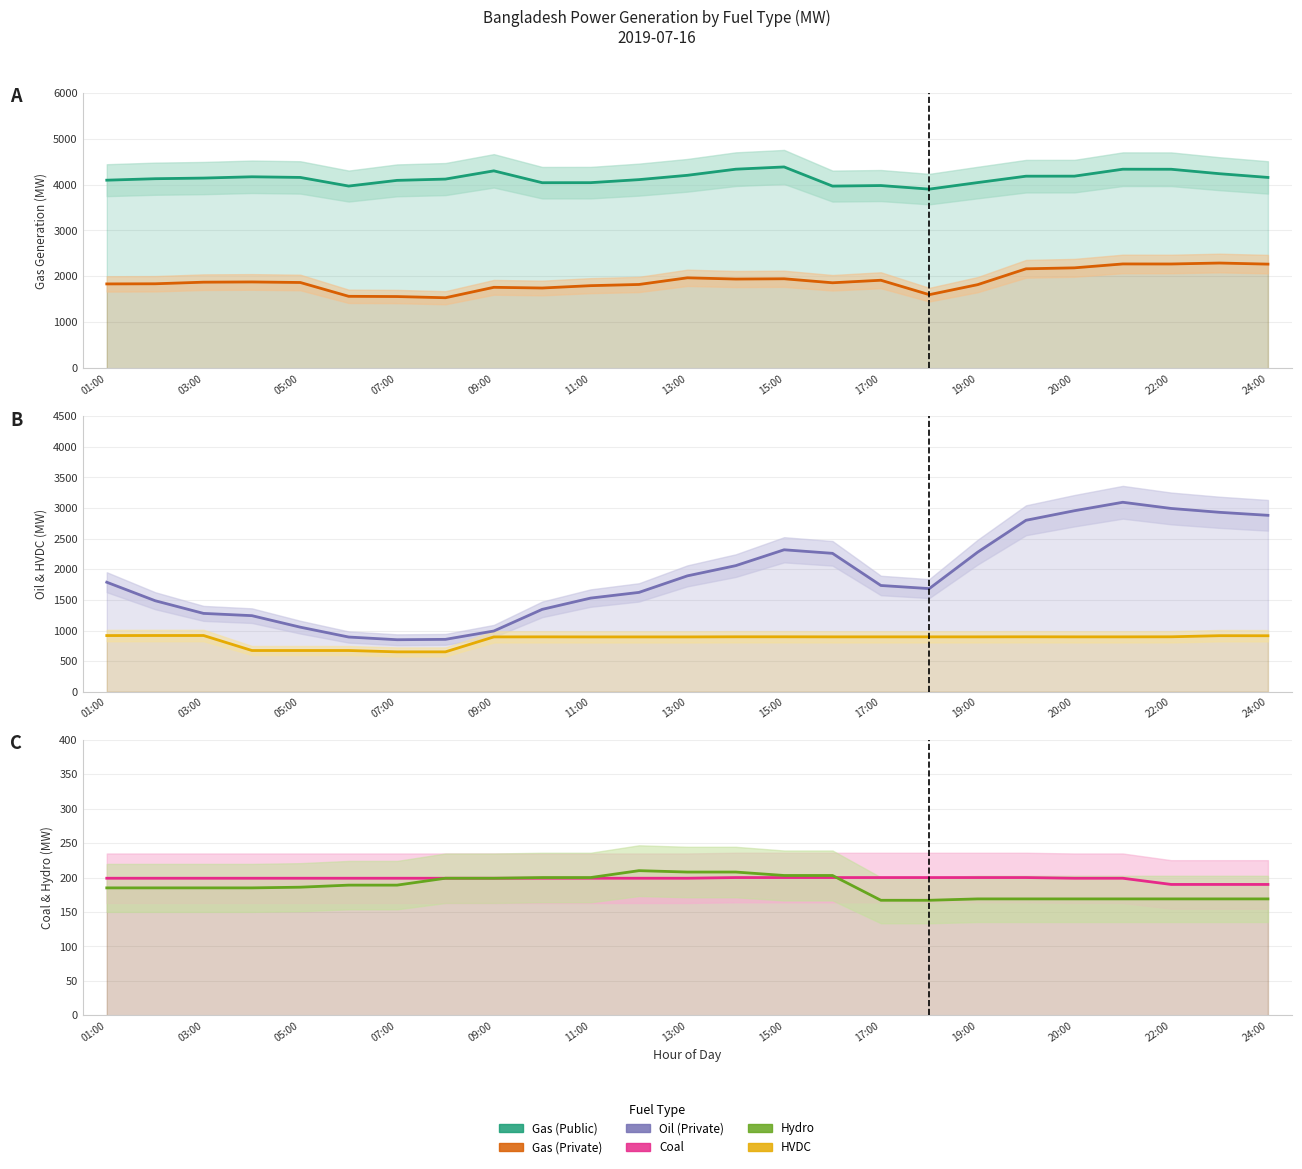

True or false: Gas (Public) has a value of 6853.6 at 19:00.

False